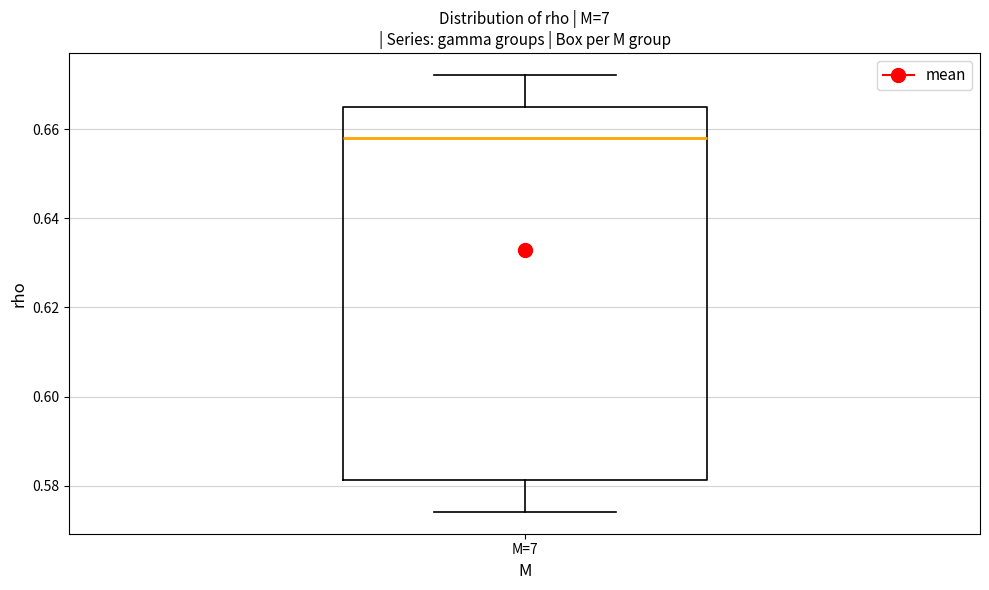

Transcribe this box plot: give where the median line is, the range the box spans, and where the two whiskers end, as read against the y-axis. The values are not printed on the chart, so give them approximately, as read against the axis.

median 0.658, box 0.582 to 0.666, whiskers 0.574 to 0.672